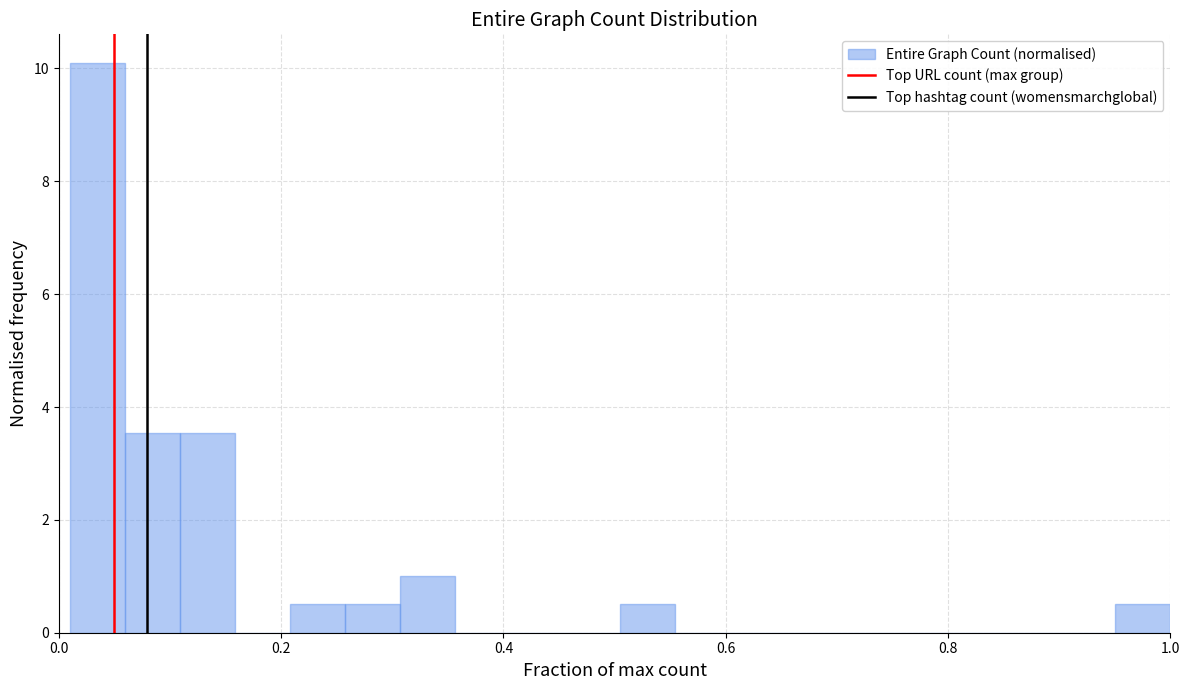

Around what value on the x-axis is the tallest bar? Give the approximate position of its centre, as read against the axis.

0.04